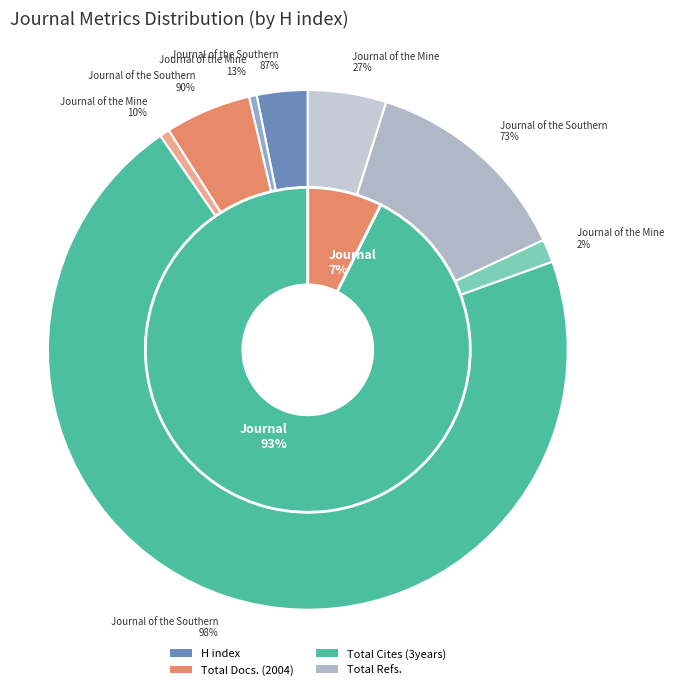

To the nearest percent, what percentage of the pie is Journal of the Southern African Institute?

98%